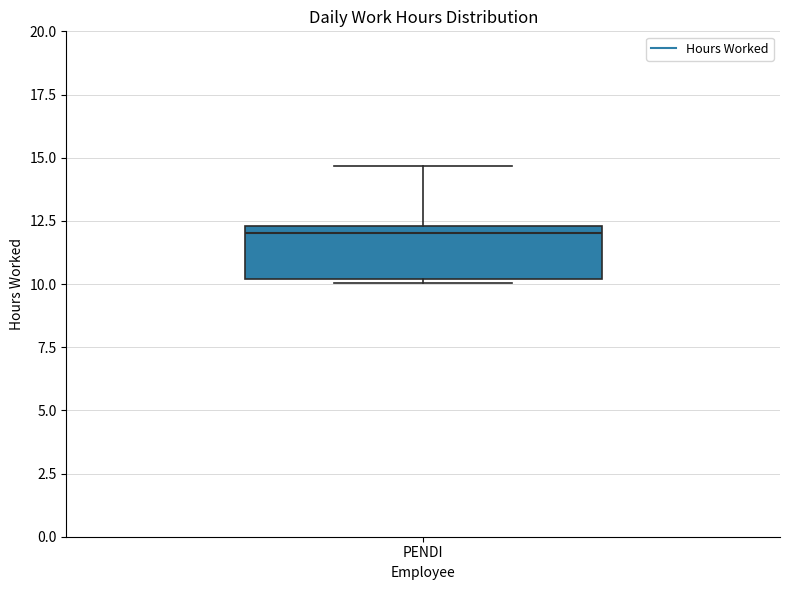

Read this box plot against the y-axis: the position of the median line, the range covered by the box, and the ends of both whiskers. The values are not printed on the chart, so give them approximately, as read against the axis.

median 12.0, box 10.0 to 12.5, whiskers 10.0 to 14.5